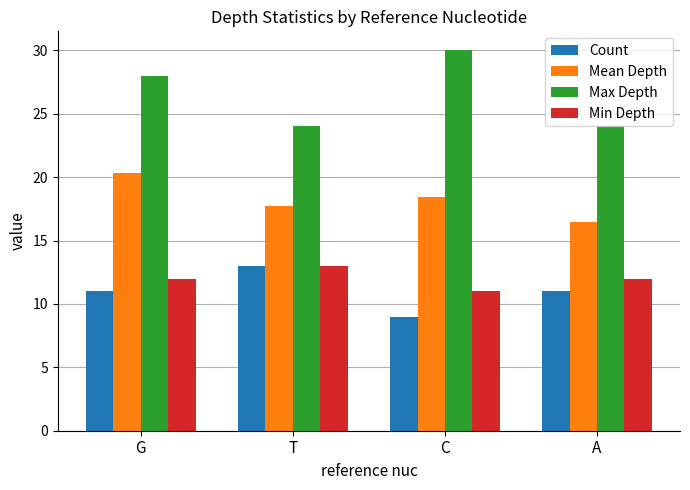

Reading left to right, what are all the values shown in this chart?

Count: G=11.0	T=13.0	C=9.0	A=11.0
Mean Depth: G=20.3	T=17.7	C=18.4	A=16.5
Max Depth: G=28.0	T=24.0	C=30.0	A=24.0
Min Depth: G=12.0	T=13.0	C=11.0	A=12.0